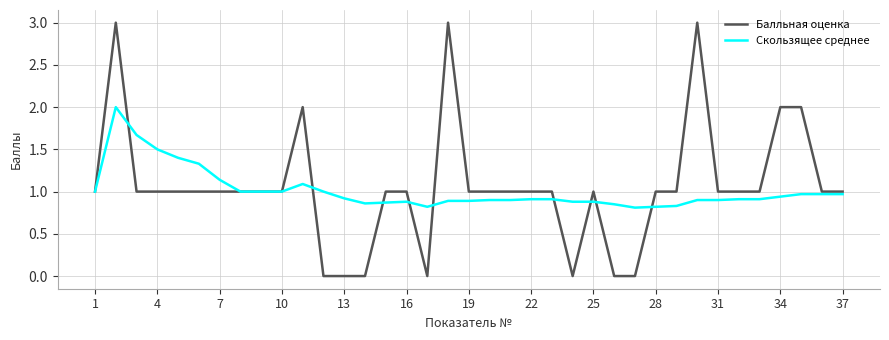

Rank the series by their maximum value, from lowest to highest.

Скользящее среднее, Балльная оценка